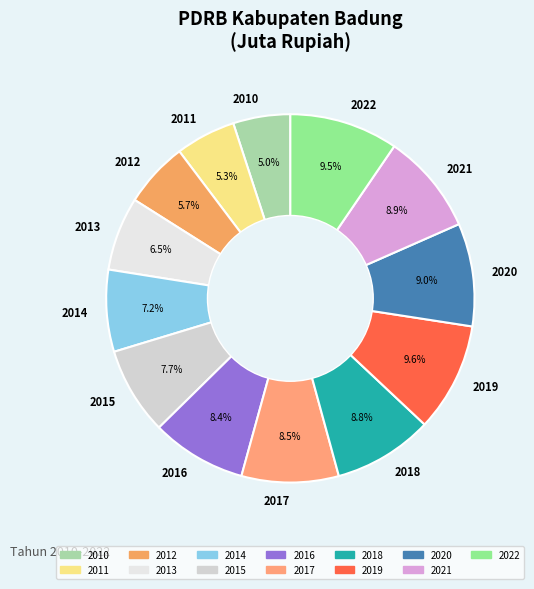

Between 2016 and 2020, which is larger?

2020